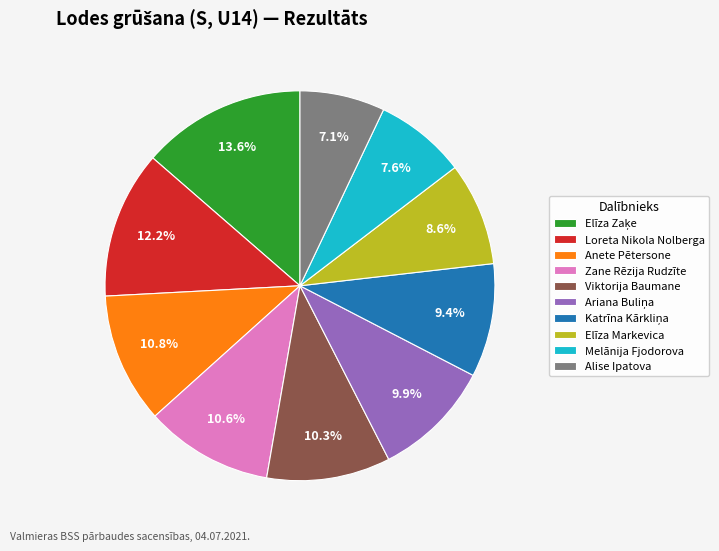

Is the sum of Viktorija Baumane and Melānija Fjodorova greater than half?

No